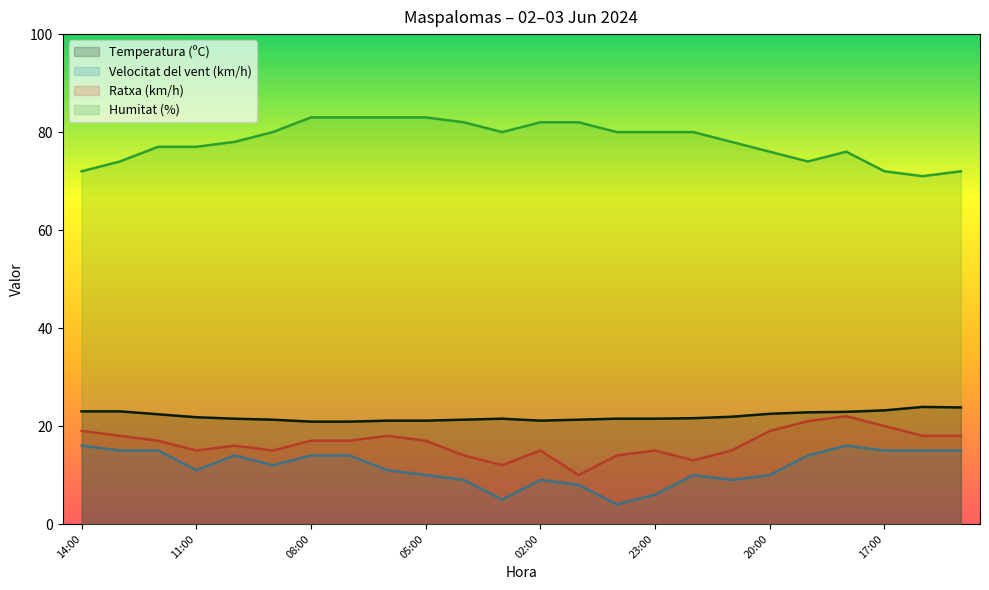

What is the label of the 10th point from the left?

05:00